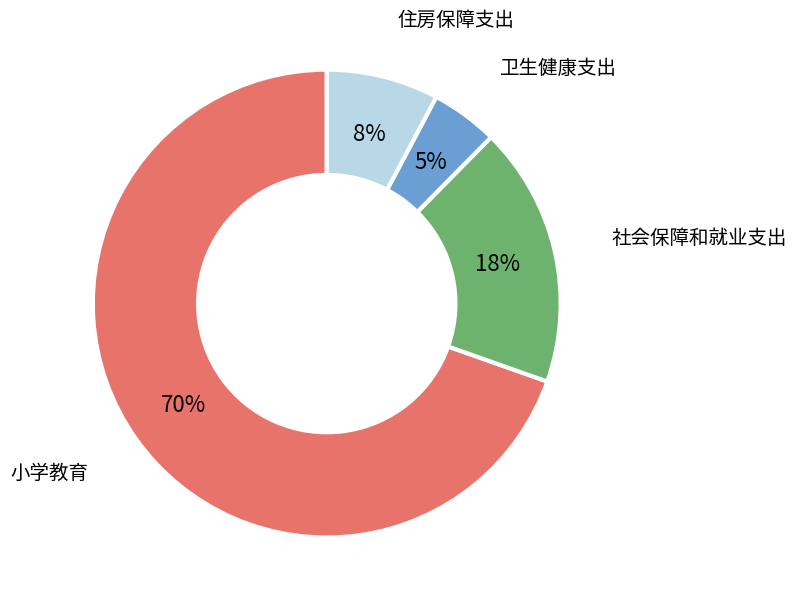

Which slice represents more than half of the pie?

小学教育